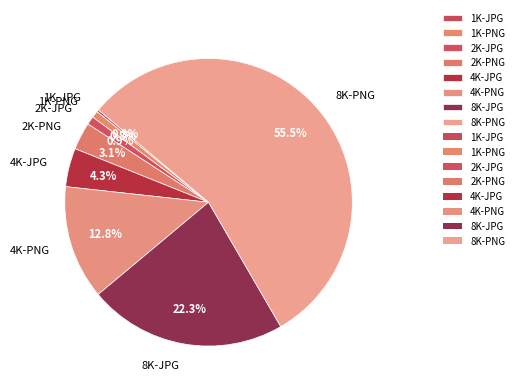

The 8K-JPG slice represents 22% of the pie. True or false?

True